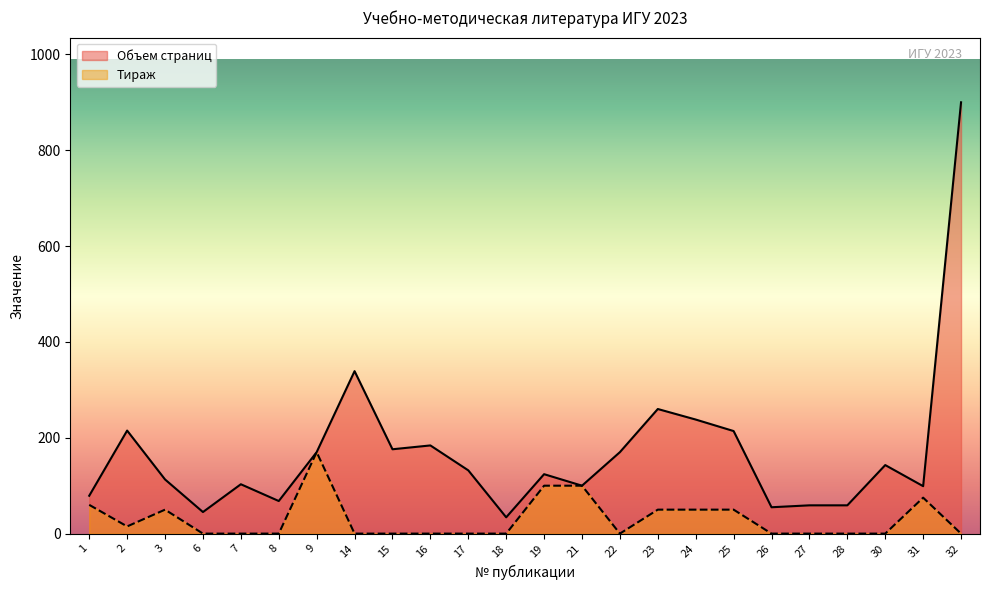

At which category is the sum across all series the highest?

32